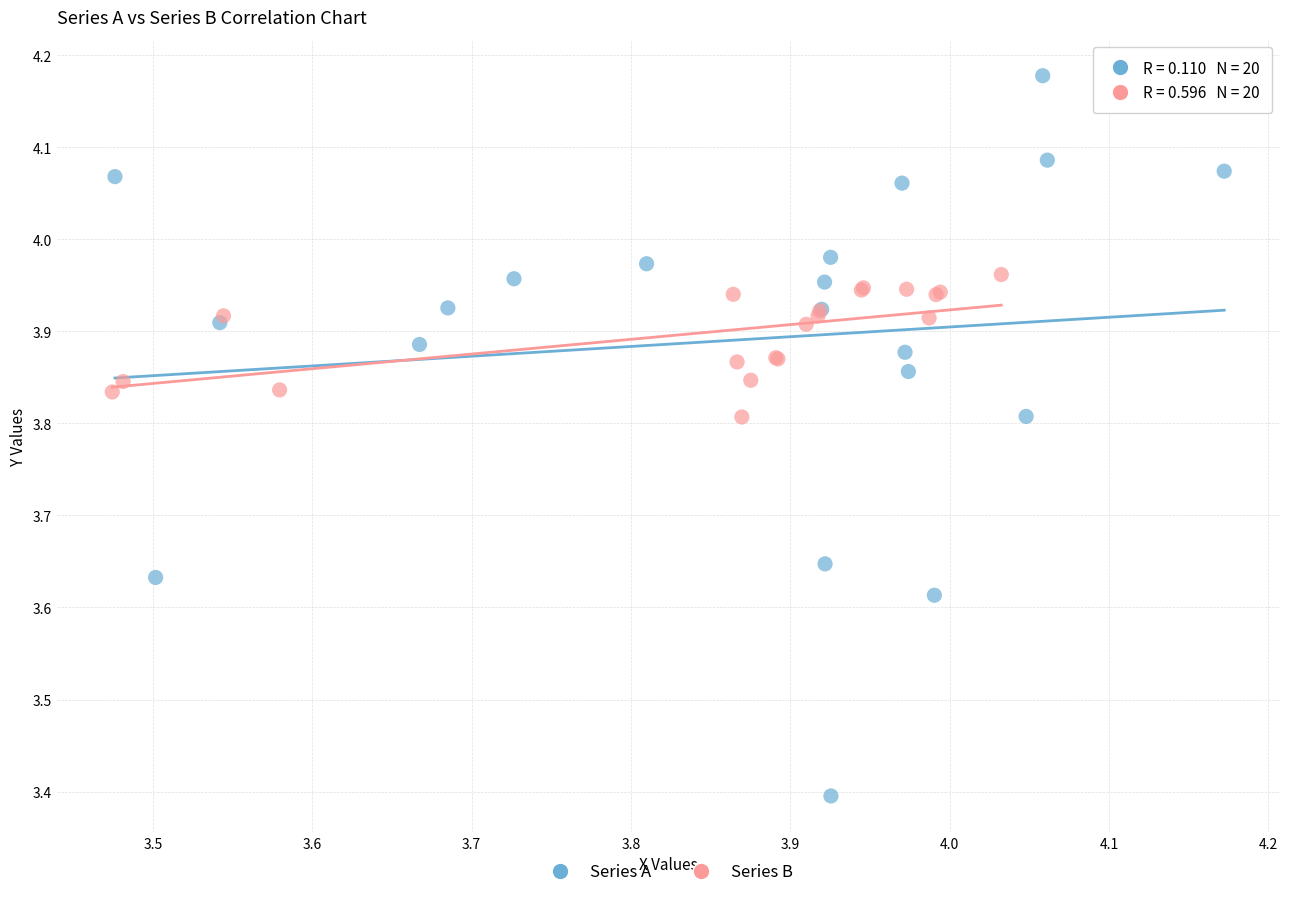

Which series reaches the minimum Y coordinate?

Series A